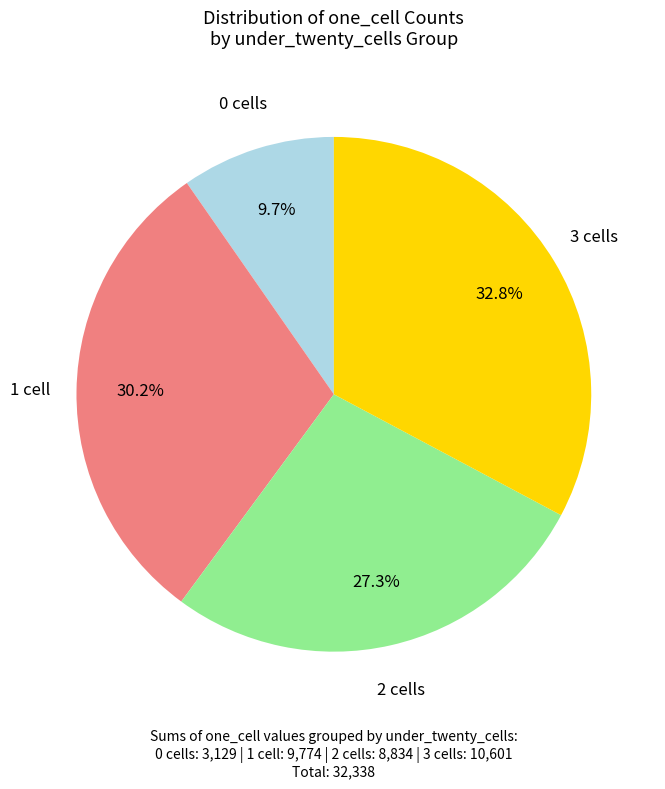

To the nearest percent, what is the combined percentage of 0 cells and 3 cells?

42%